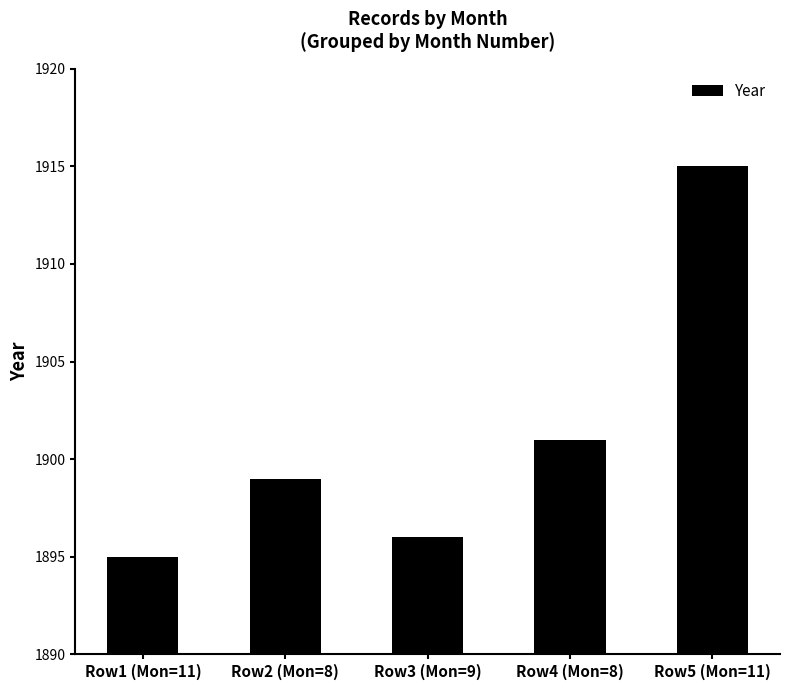

Reading right to left, list all the values displayed in this chart.

1915	1901	1896	1899	1895